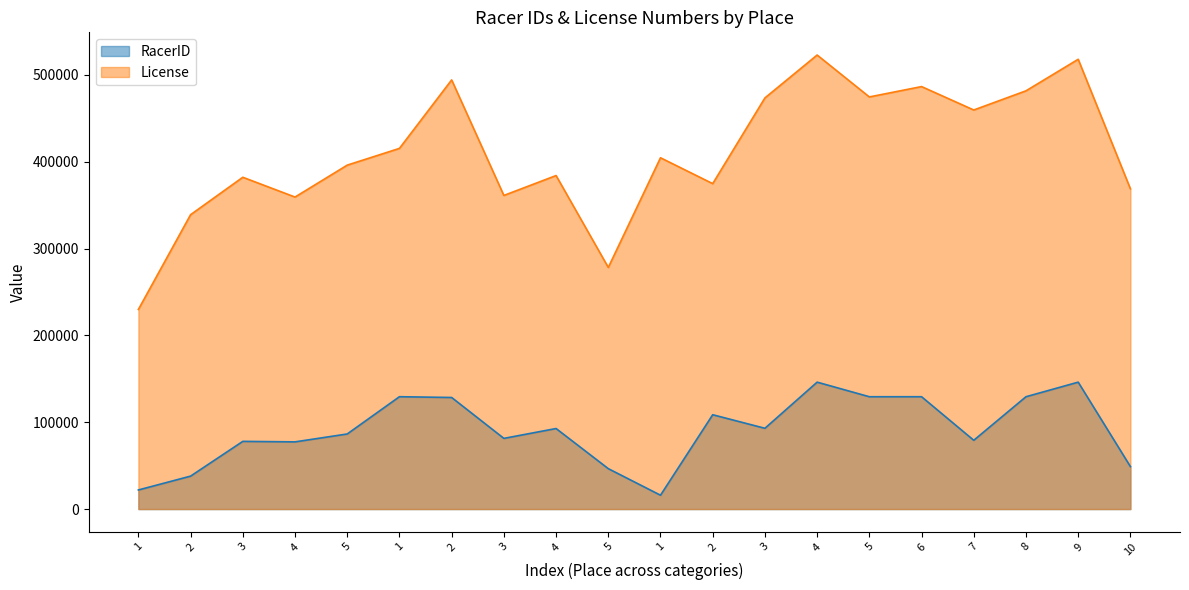

List the series in order of their overall mean, lowest first.

RacerID, License